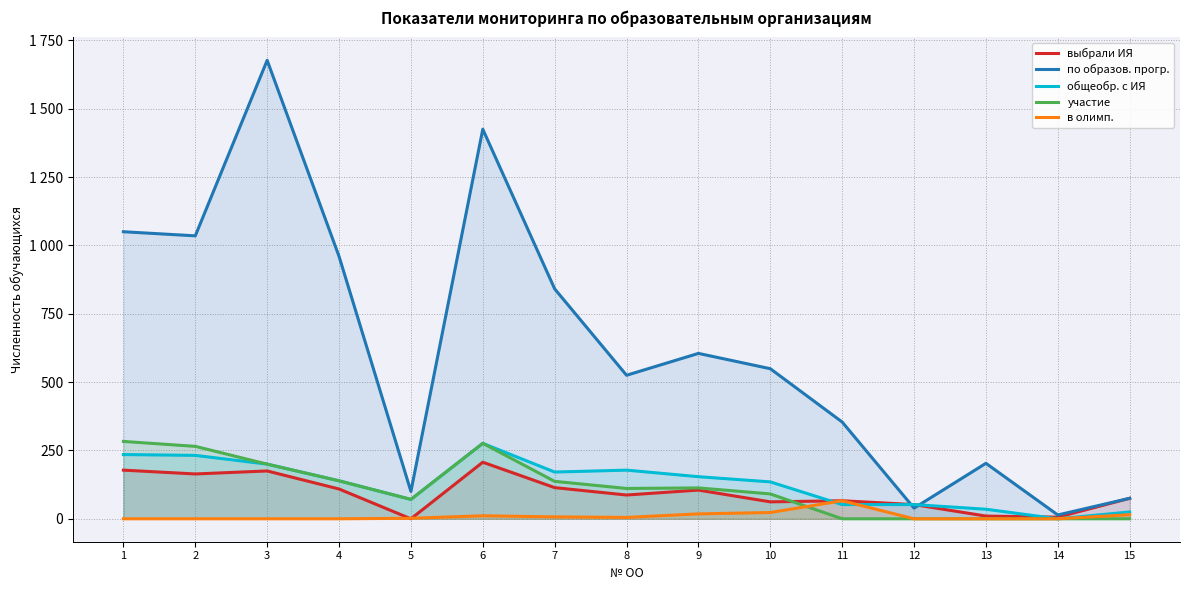

Reading left to right, extract all data points from this chart.

выбрали ИЯ: 1=178	2=164	3=175	4=109	5=0	6=207	7=114	8=87	9=105	10=62	11=66	12=52	13=10	14=6	15=75
по образов. прогр.: 1=1050	2=1035	3=1677	4=960	5=100	6=1425	7=841	8=525	9=605	10=549	11=354	12=39	13=203	14=14	15=75
общеобр. с ИЯ: 1=235	2=232	3=200	4=139	5=71	6=276	7=171	8=178	9=154	10=135	11=52	12=52	13=35	14=0	15=25
участие: 1=283	2=265	3=200	4=139	5=71	6=276	7=137	8=111	9=113	10=91	11=0	12=0	13=0	14=0	15=0
в олимп.: 1=0	2=0	3=0	4=0	5=2	6=11	7=7	8=5	9=18	10=23	11=66	12=0	13=0	14=0	15=15